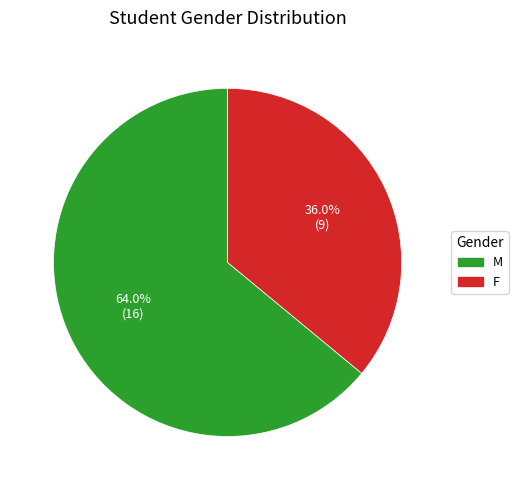

Rank the categories by value from lowest to highest.

F, M